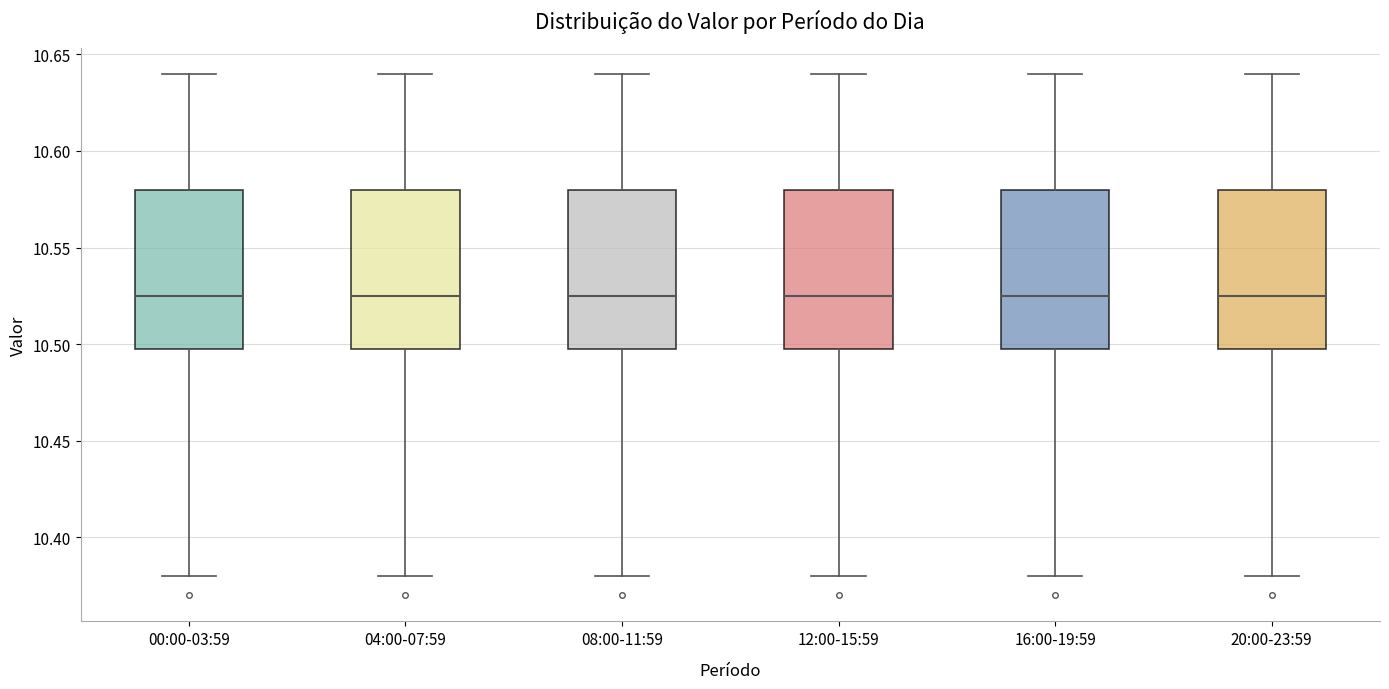

Where is the upper edge of the box for 16:00-19:59 on the y-axis? The values are not printed on the chart, so give them approximately, as read against the axis.

10.580